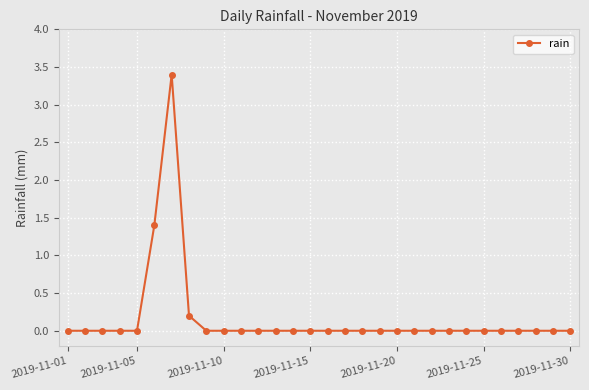

True or false: there are more than 0 points higher than both neighbors.

True